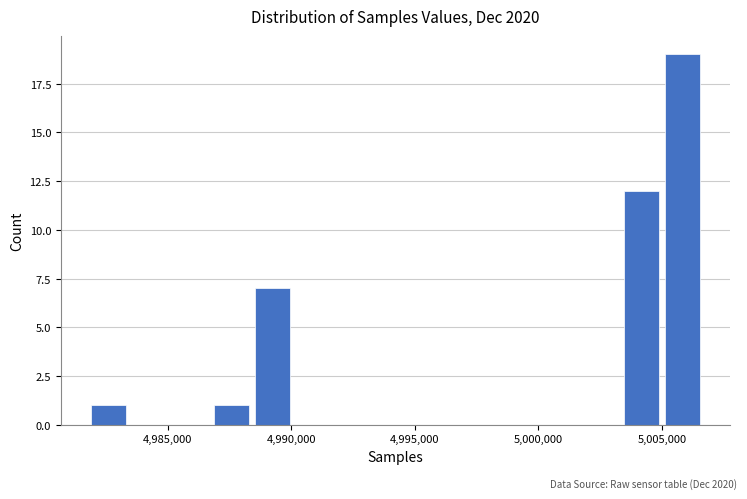

Around what value on the x-axis is the tallest bar? Give the approximate position of its centre, as read against the axis.

5006000